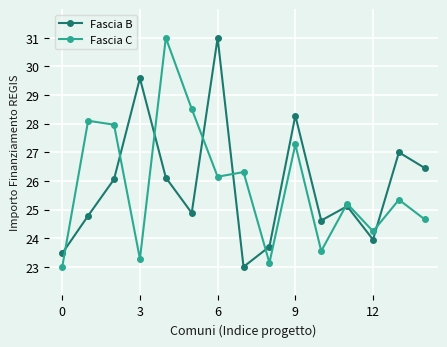

Reading left to right, extract all data points from this chart.

Fascia B: 23.5	24.8	26.1	29.6	26.1	24.9	31.0	23.0	23.7	28.3	24.6	25.1	24.0	27.0	26.5
Fascia C: 23.0	28.1	28.0	23.3	31.0	28.5	26.1	26.3	23.1	27.3	23.6	25.2	24.2	25.3	24.7